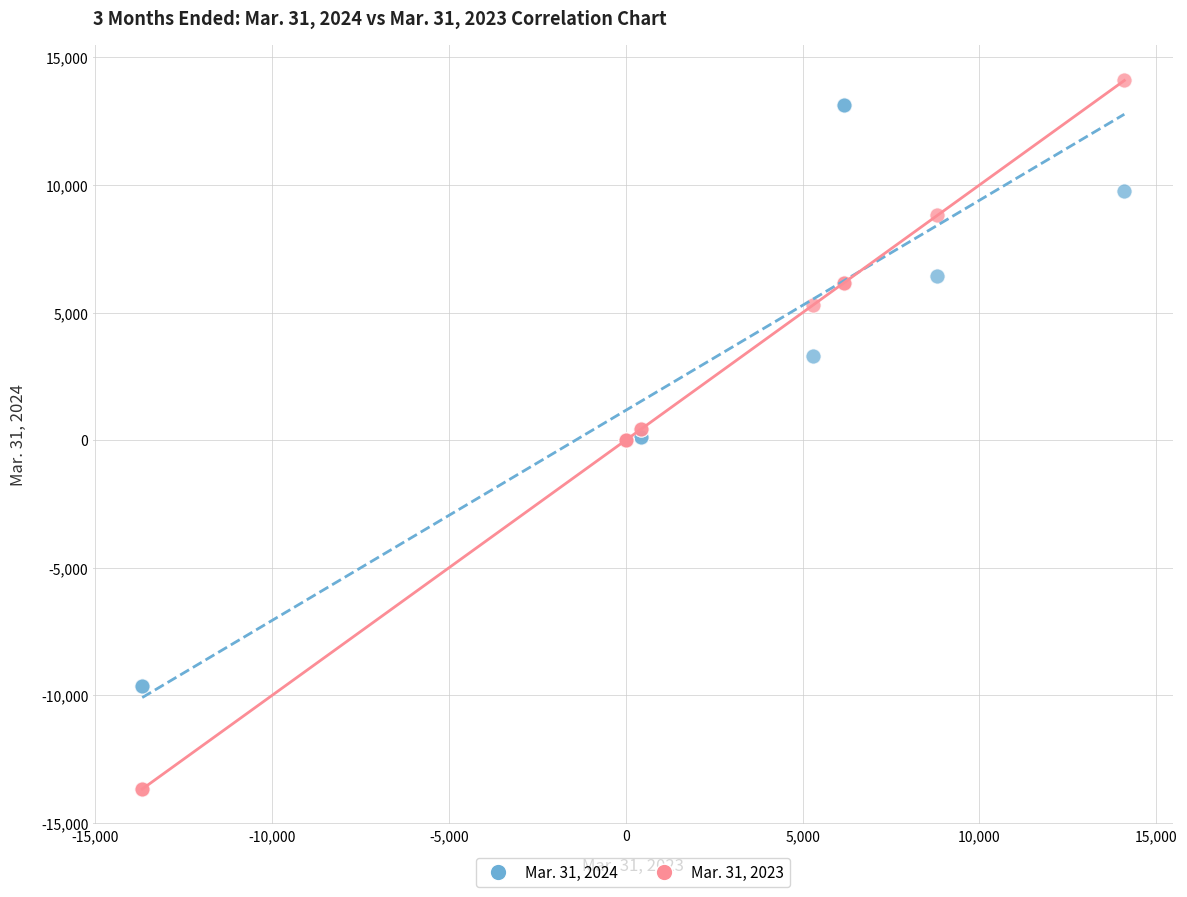

Which series contains the lowest Y value?

Mar. 31, 2023